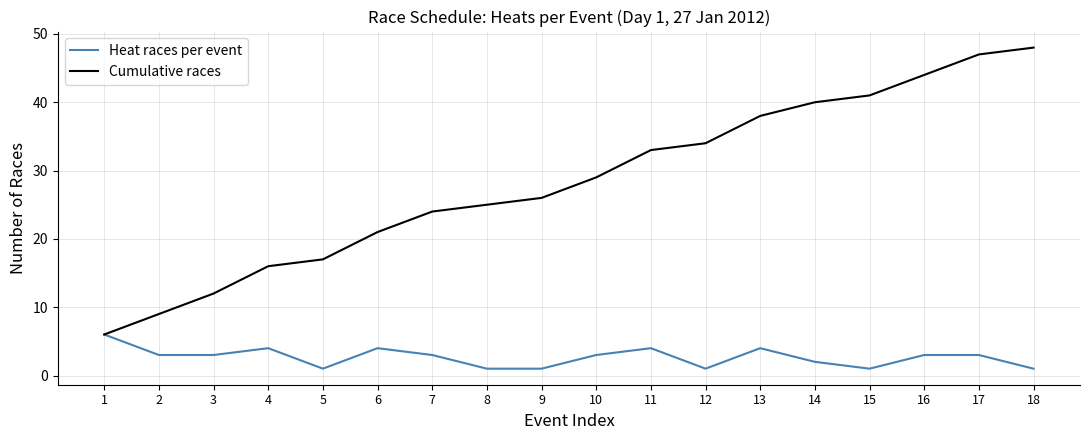

The Cumulative races series shows 40 at 7. True or false?

False